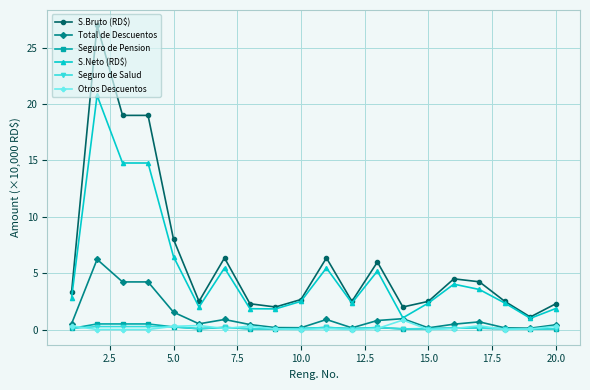

After their last crossing, which series has the higher values: Seguro de Pension or Seguro de Salud?

Seguro de Salud